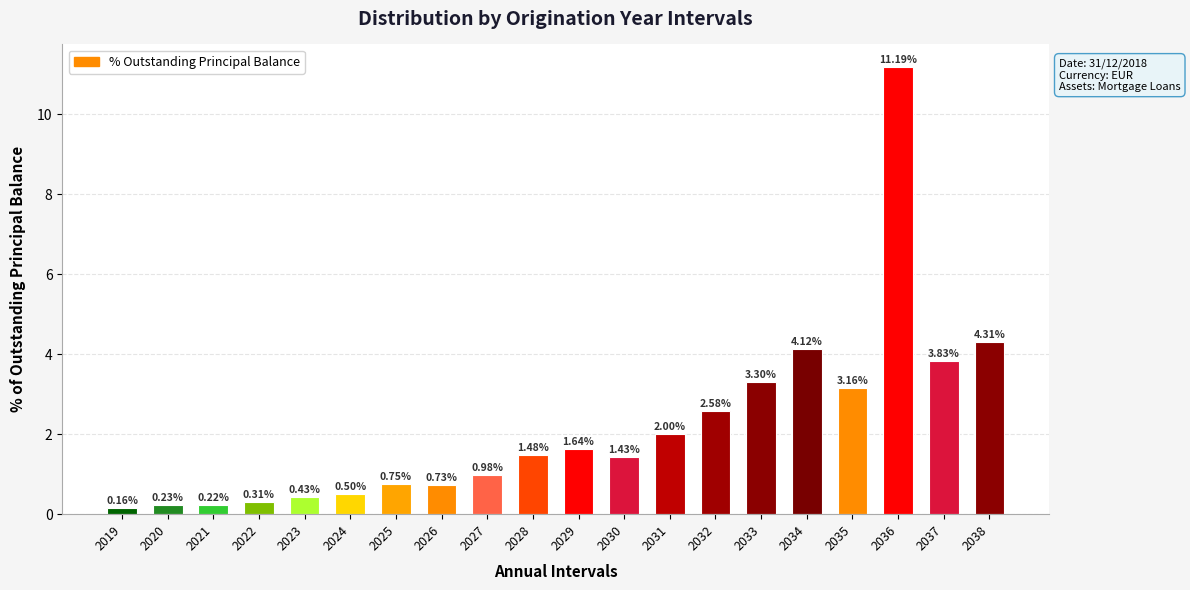

Count the number of values greater than 1.

11